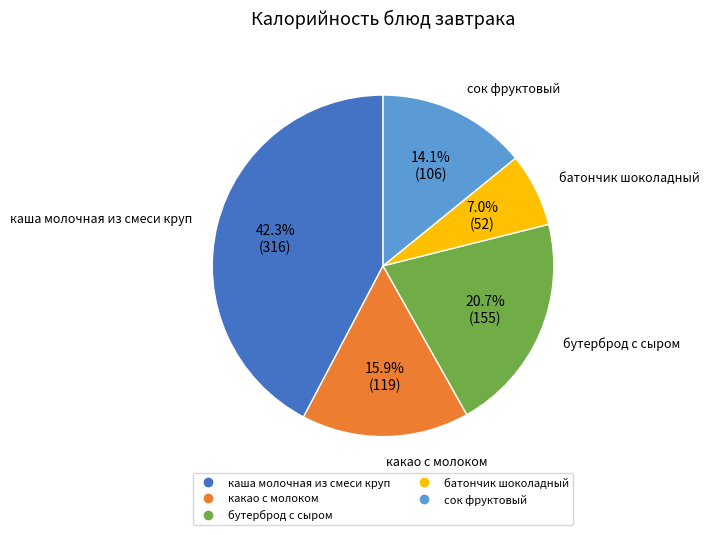

Is there any slice that represents more than half of the pie?

No